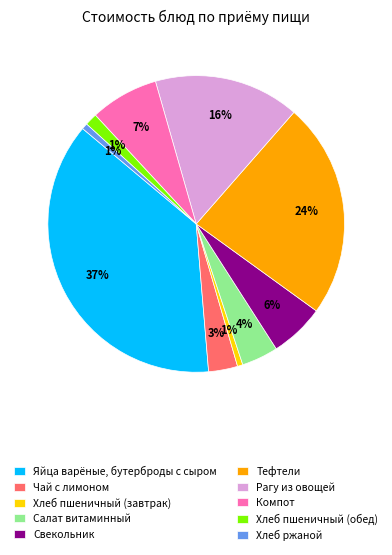

To the nearest percent, what is the difference between the Чай с лимоном and Компот slice percentages?

4%